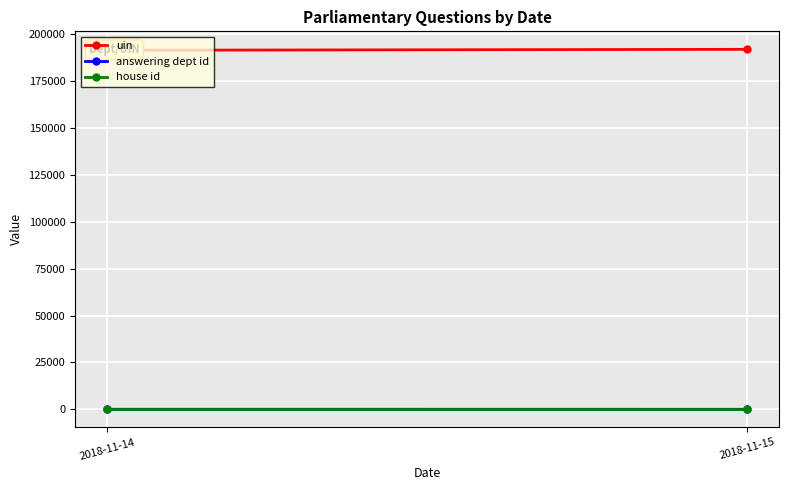

What is the average value of the answering dept id series?

20.3